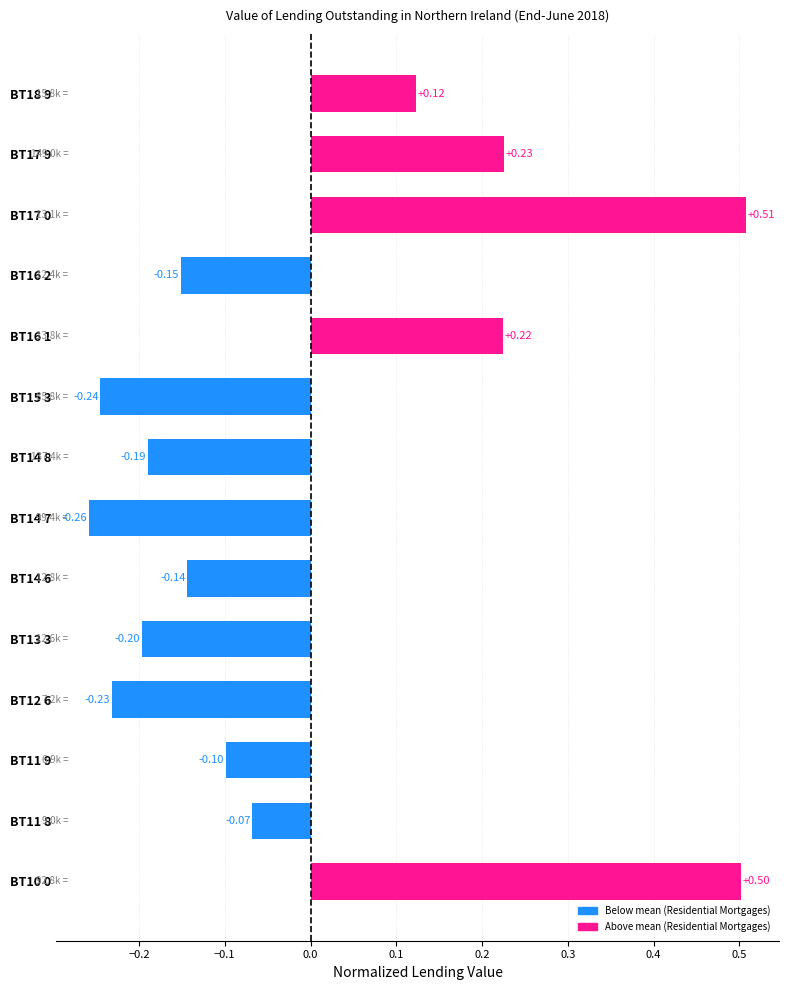

At which category does the chart reach its minimum across all series?

BT14 7